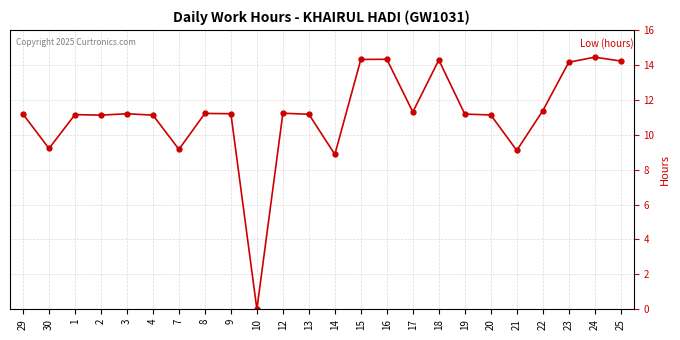

What is the label of the 17th point from the right?

8